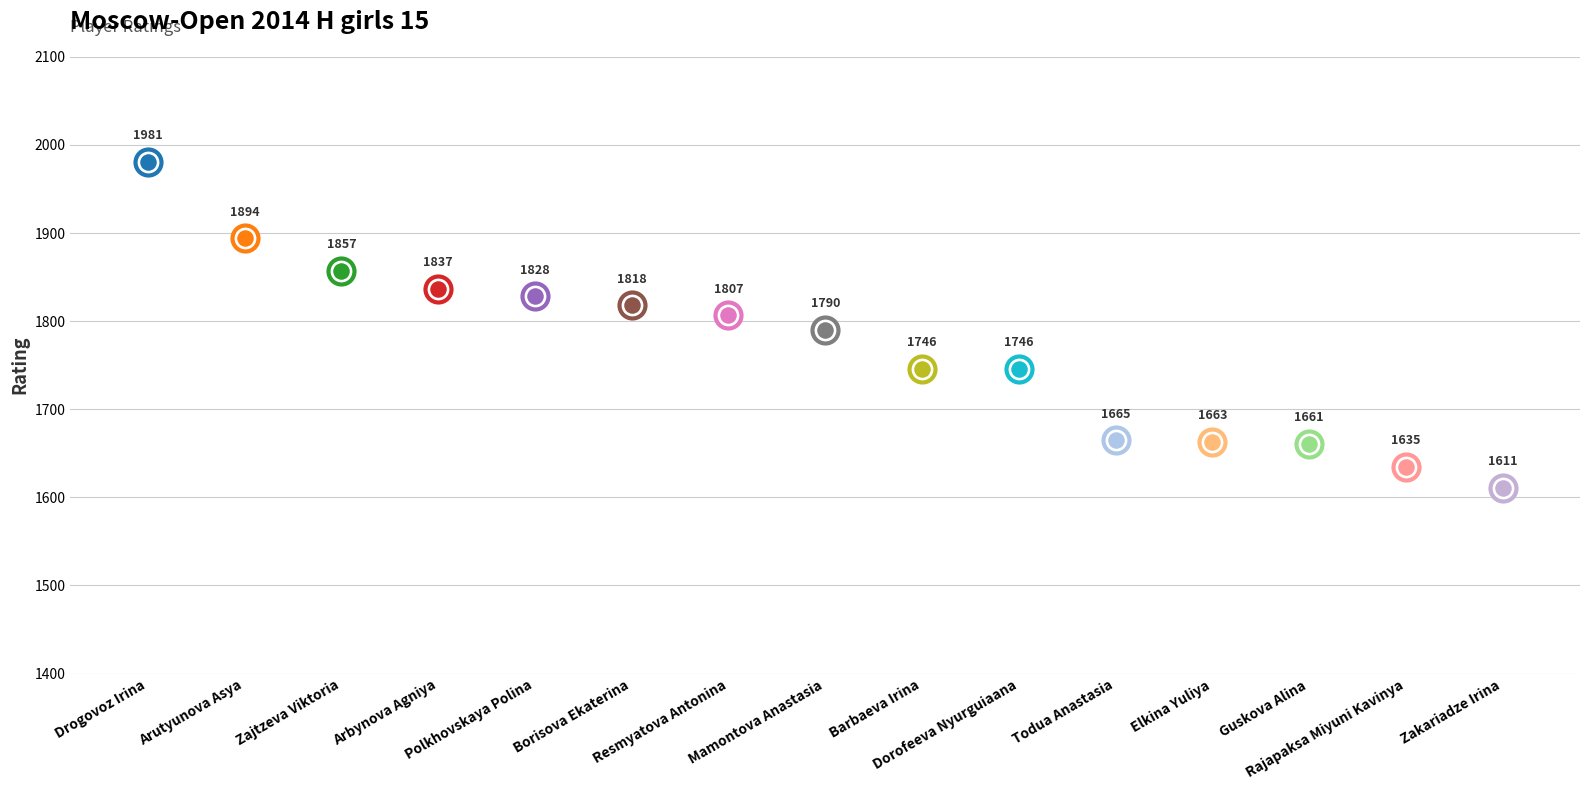

Approximately how many times larger is the value at Drogovoz Irina compared to Elkina Yuliya?

1.2